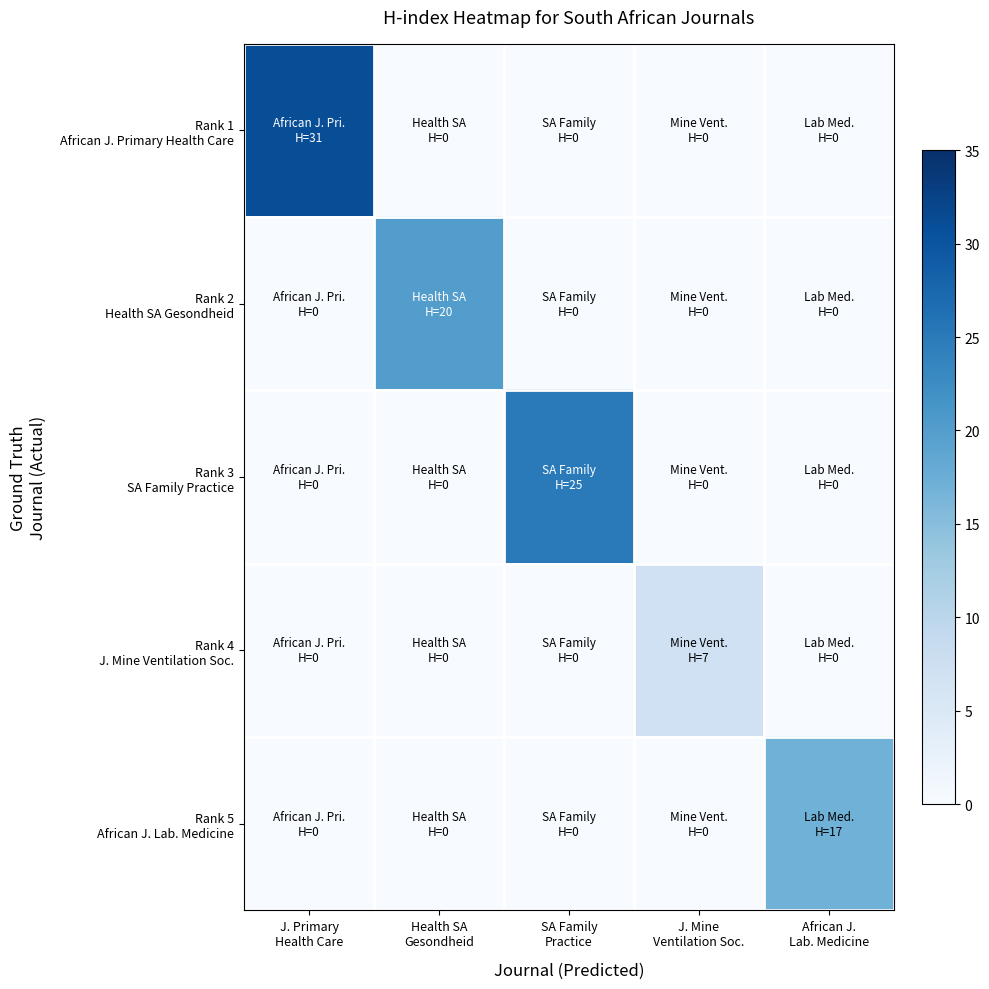

List the series in order of their peak value, highest first.

Rank 1 African J. Primary Health Care, Rank 3 SA Family Practice, Rank 2 Health SA Gesondheid, Rank 5 African J. Lab. Medicine, Rank 4 J. Mine Ventilation Soc.